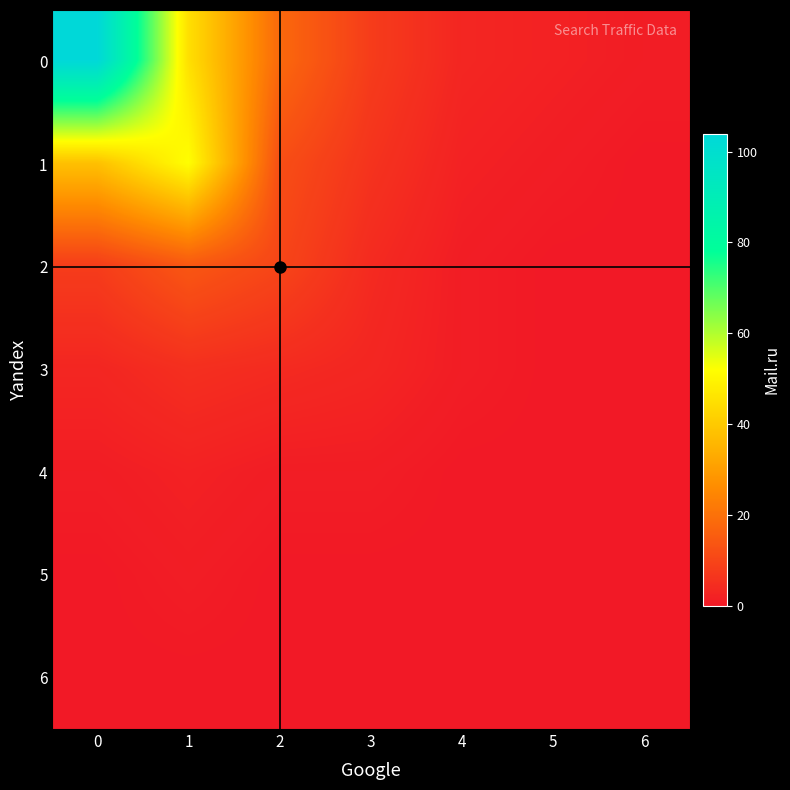

What is the spread (max minus min) of values at 4?

3